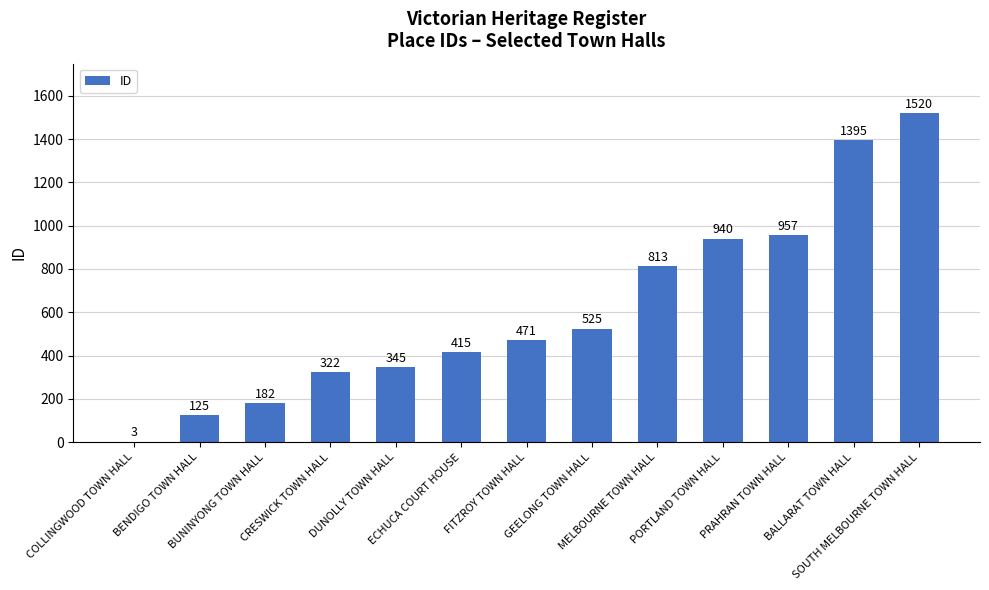

Reading right to left, extract all data points from this chart.

SOUTH MELBOURNE TOWN HALL=1520	BALLARAT TOWN HALL=1395	PRAHRAN TOWN HALL=957	PORTLAND TOWN HALL=940	MELBOURNE TOWN HALL=813	GEELONG TOWN HALL=525	FITZROY TOWN HALL=471	ECHUCA COURT HOUSE=415	DUNOLLY TOWN HALL=345	CRESWICK TOWN HALL=322	BUNINYONG TOWN HALL=182	BENDIGO TOWN HALL=125	COLLINGWOOD TOWN HALL=3